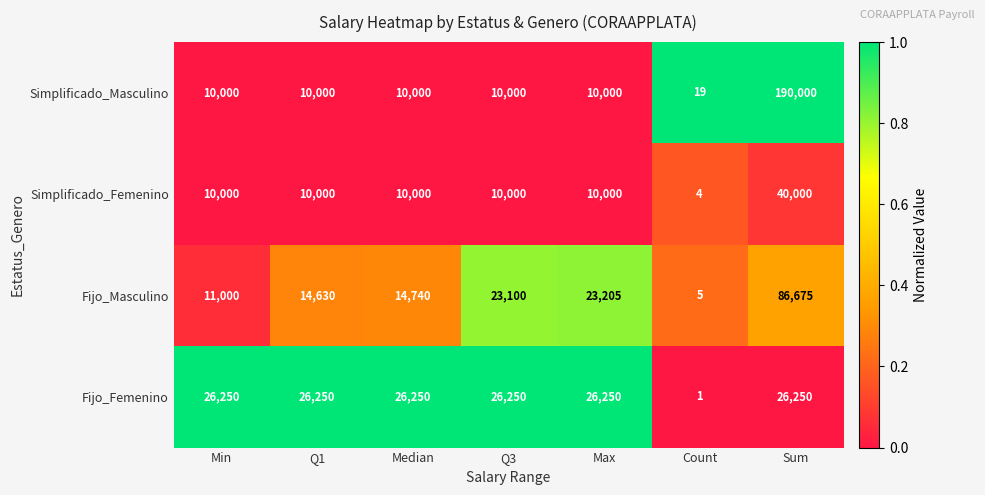

At which category is the sum across all series the highest?

Sum